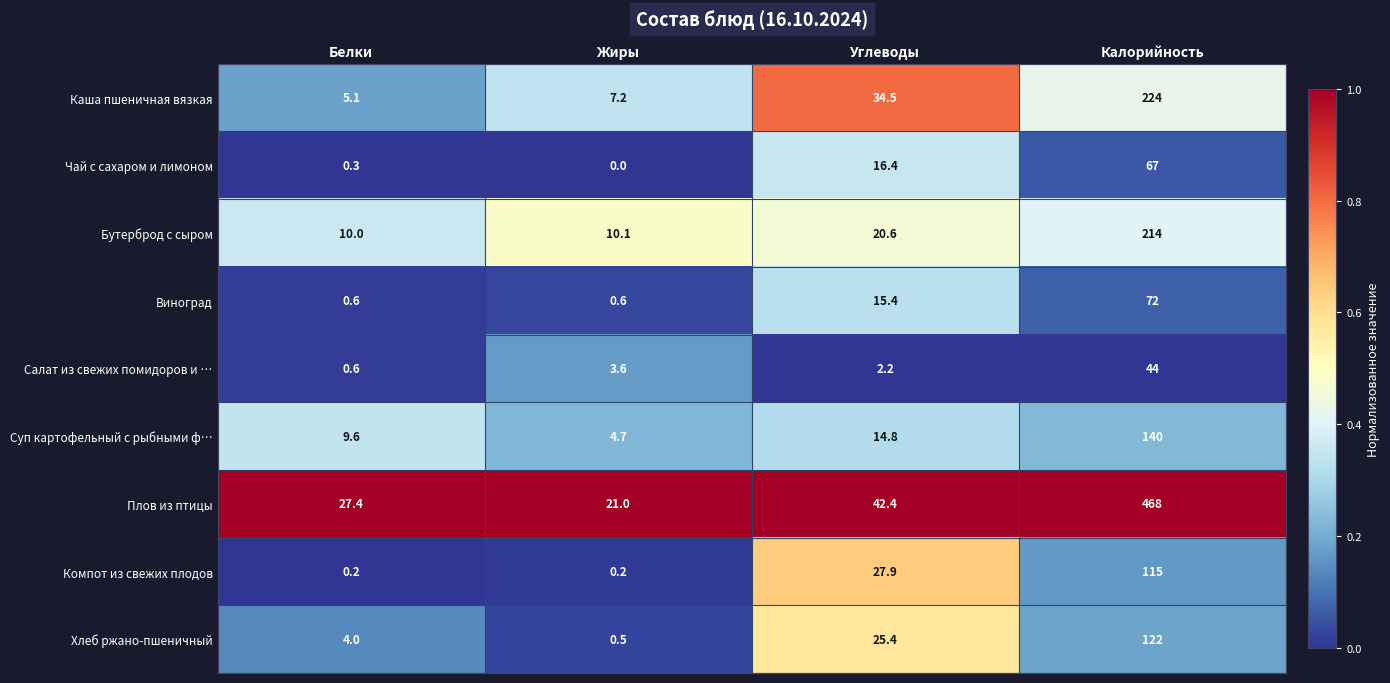

Rank the series by their maximum value, from lowest to highest.

Салат из свежих помидоров и …, Чай с сахаром и лимоном, Виноград, Компот из свежих плодов, Хлеб ржано-пшеничный, Суп картофельный с рыбными ф…, Бутерброд с сыром, Каша пшеничная вязкая, Плов из птицы